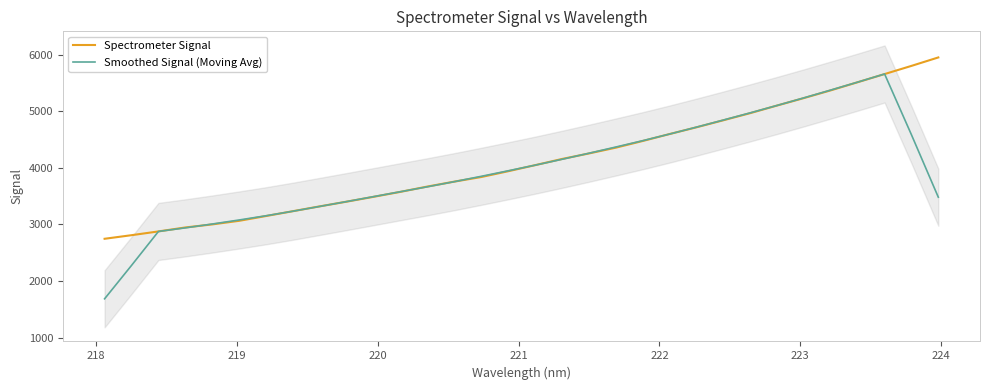

What is the lowest value of the Spectrometer Signal series?

2746.2